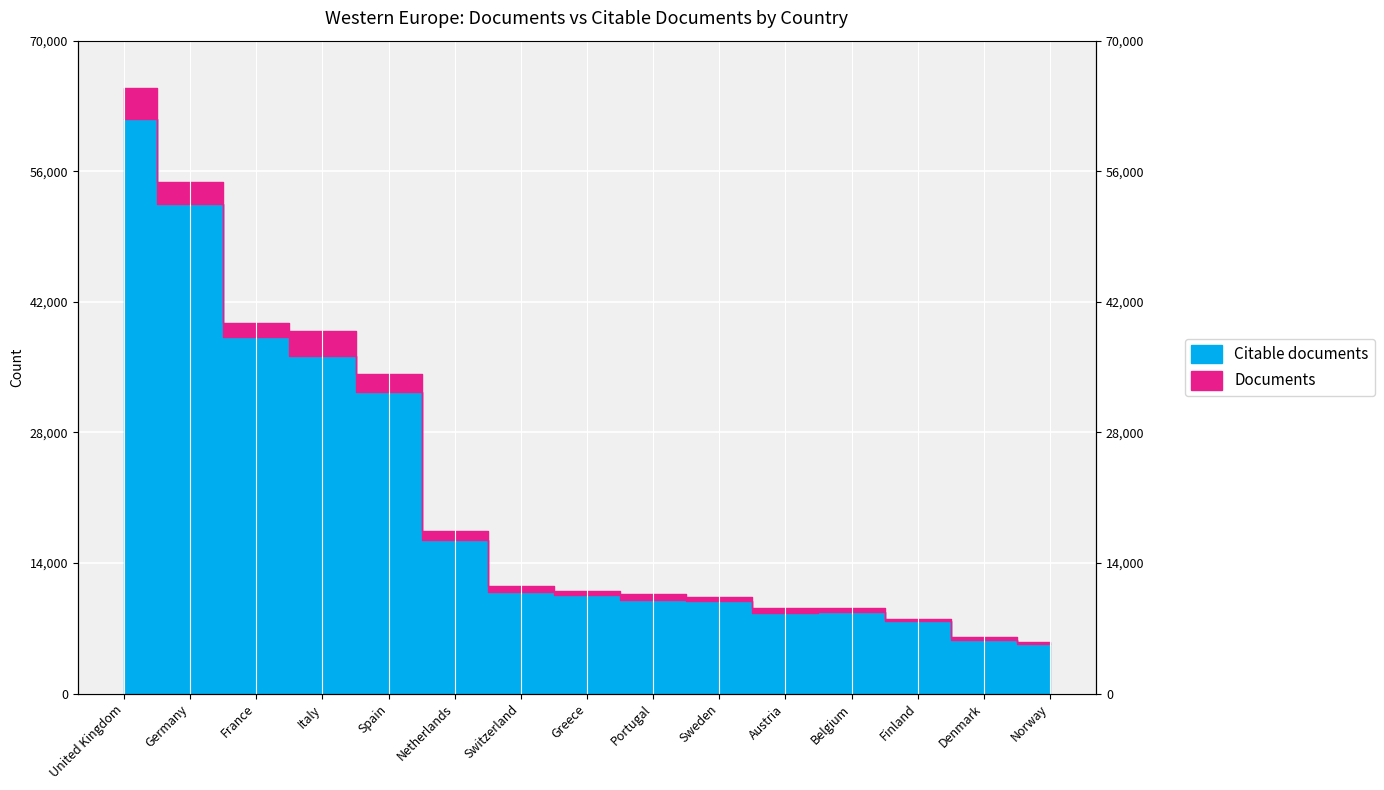

What is the difference between the highest and lowest values at Austria?

556